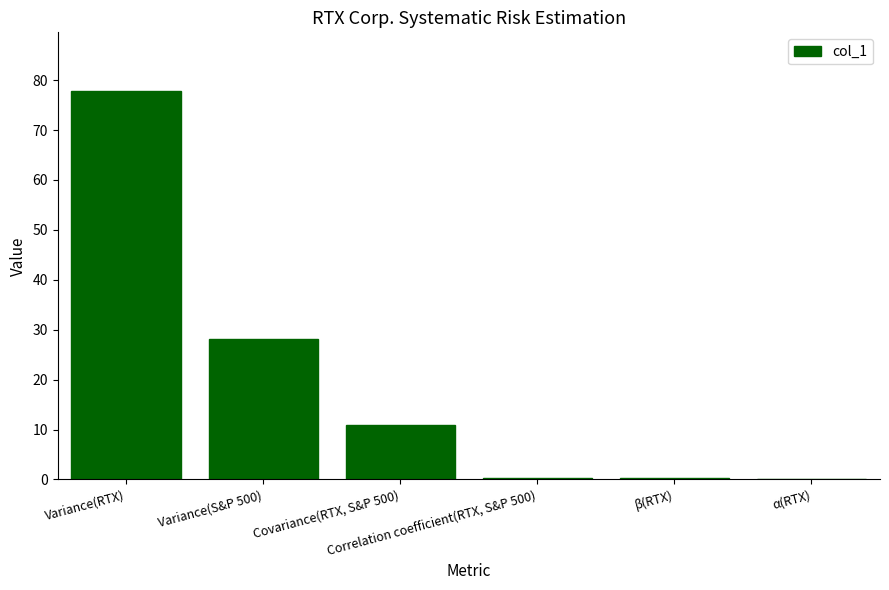

What is the average value?

19.6